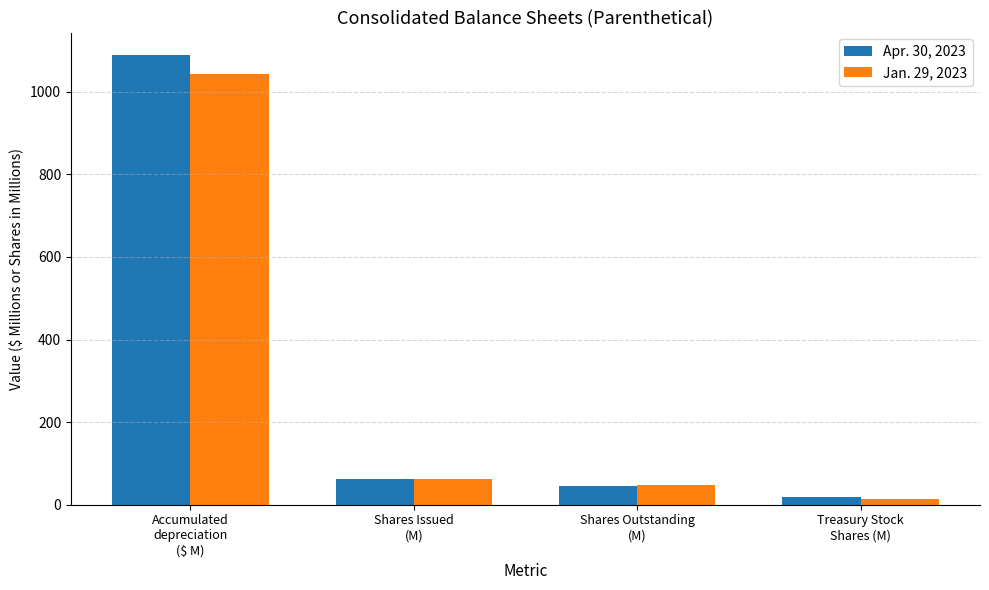

What is the value of the Apr. 30, 2023 bar at the 3rd from the left?

44.9